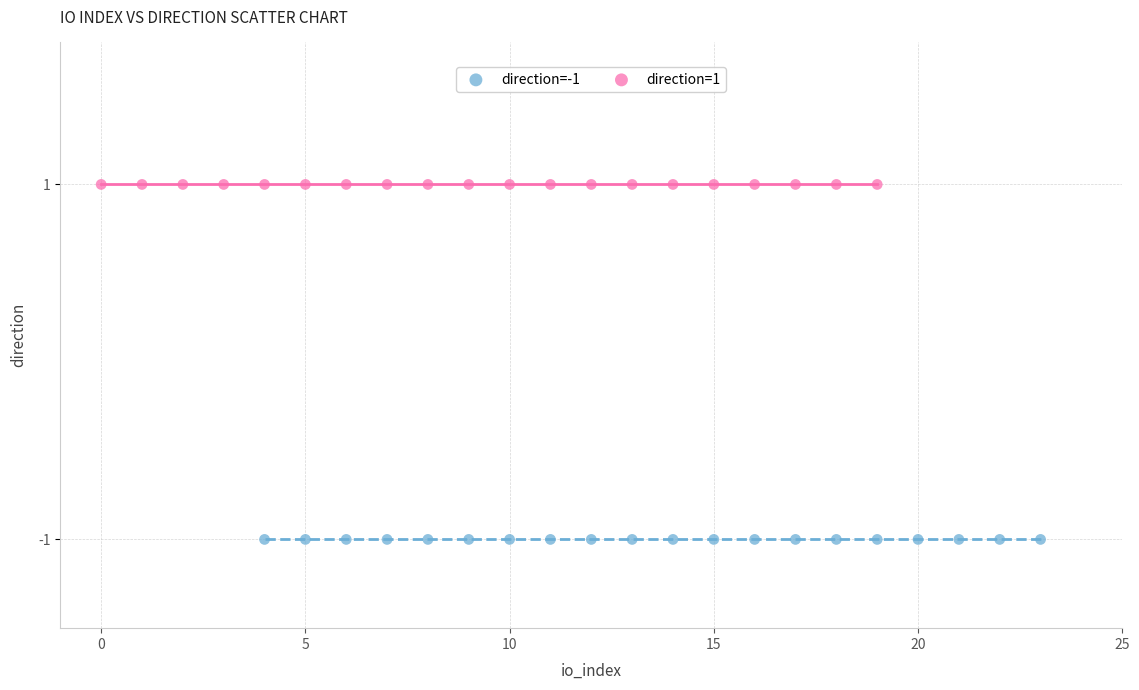

Which series contains the lowest Y value?

direction=-1